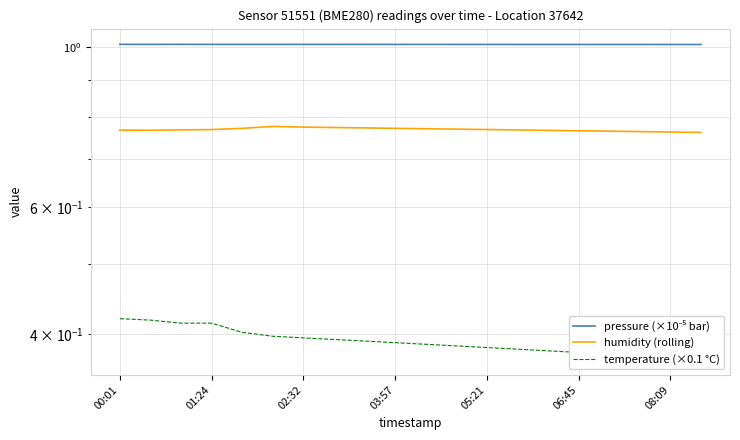

What is the value of the humidity (rolling) point at the 3rd from the left?

0.8